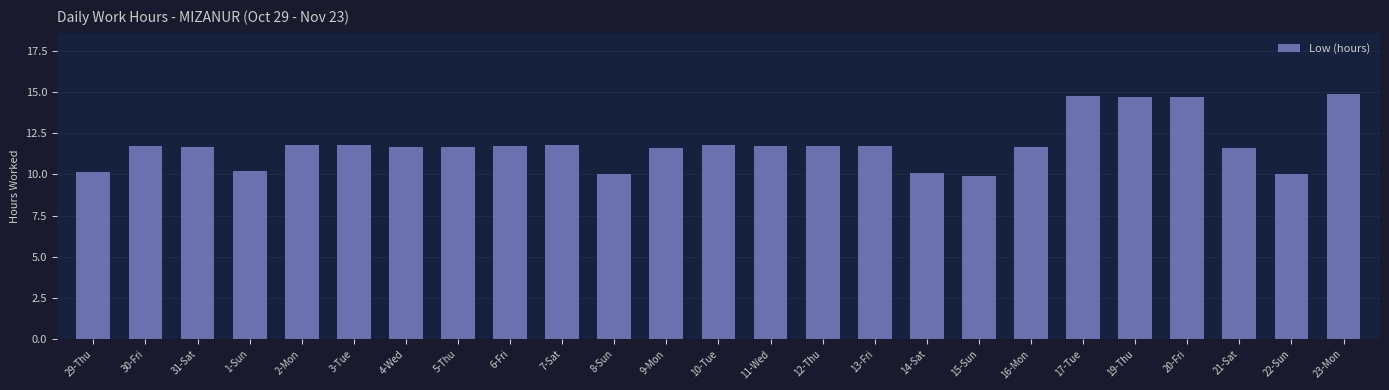

What is the label of the 18th bar from the right?

5-Thu